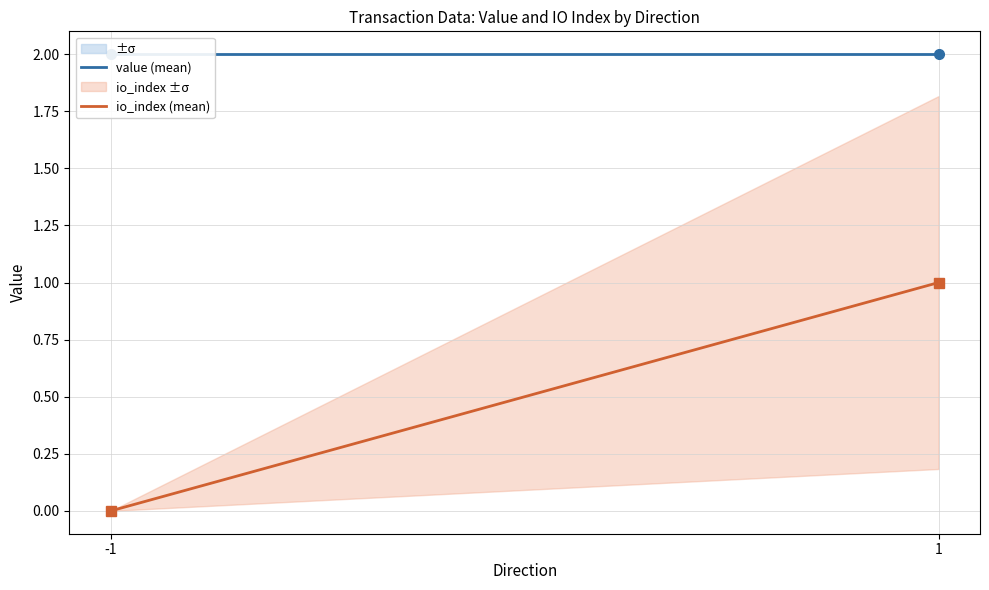

The value of io_index at -1 is 0.8. True or false?

False